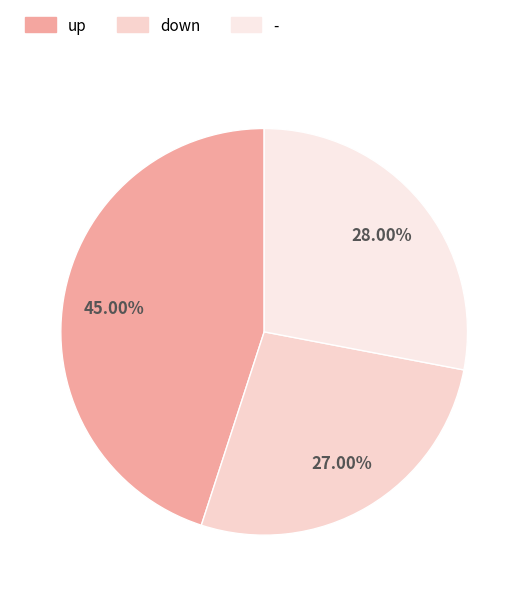

To the nearest percent, what is the average slice percentage?

33%